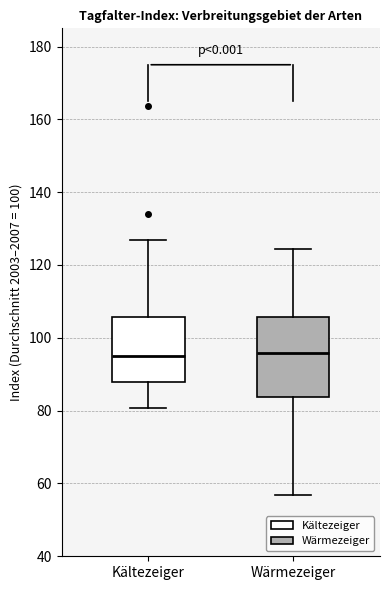

Reading left to right, read every box against the y-axis: the position of its median line, the range the box covers, and the ends of its whiskers. The values are not printed on the chart, so give them approximately, as read against the axis.

Kältezeiger: median 96, box 88 to 106, whiskers 80 to 126
Wärmezeiger: median 96, box 84 to 106, whiskers 56 to 124